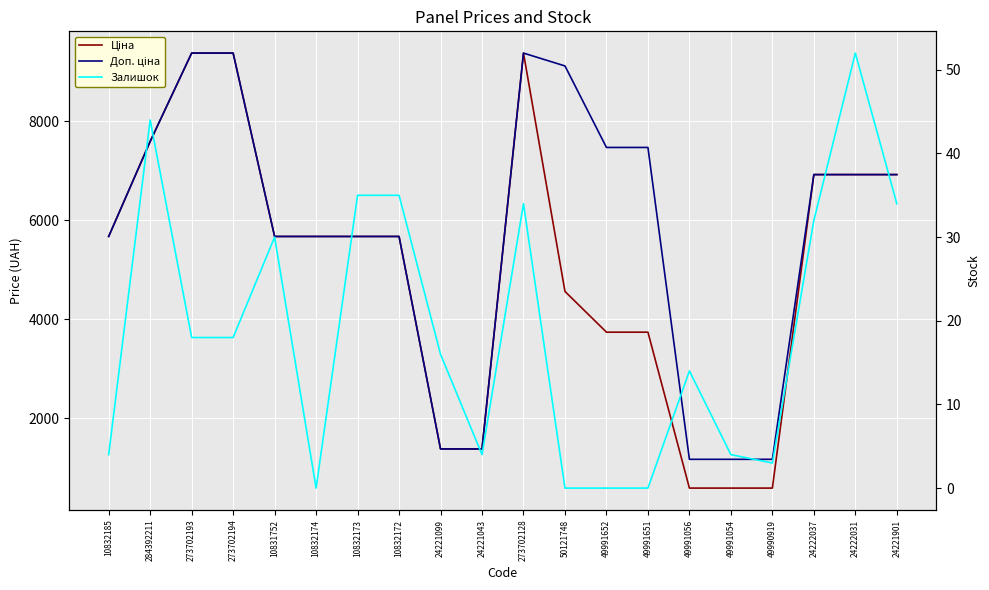

Reading left to right, transcribe all the data shown in this chart.

Ціна: 5673.8	7596.5	9384.0	9384.0	5673.8	5673.8	5673.8	5673.8	1375.4	1375.4	9384.0	4561.9	3737.3	3737.3	582.6	582.6	582.6	6925.7	6925.7	6925.7
Доп. ціна: 5673.8	7596.5	9384.0	9384.0	5673.8	5673.8	5673.8	5673.8	1375.0	1375.0	9384.0	9123.7	7474.5	7474.5	1165.0	1165.0	1165.0	6925.7	6925.7	6925.7
Залишок: 4.0	44.0	18.0	18.0	30.0	0.0	35.0	35.0	16.0	4.0	34.0	0.0	0.0	0.0	14.0	4.0	3.0	32.0	52.0	34.0